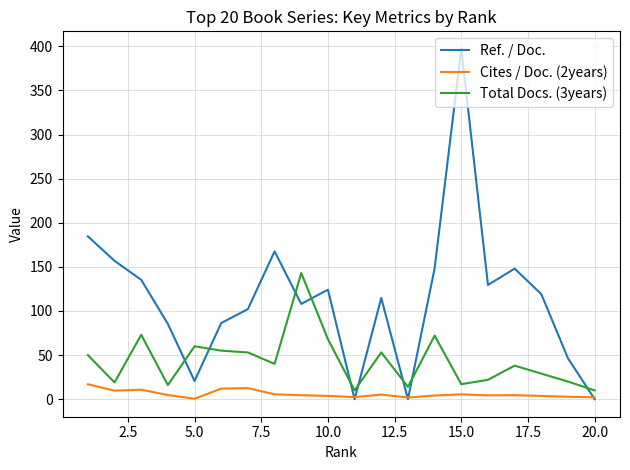

List the series in order of their peak value, highest first.

Ref. / Doc., Total Docs. (3years), Cites / Doc. (2years)